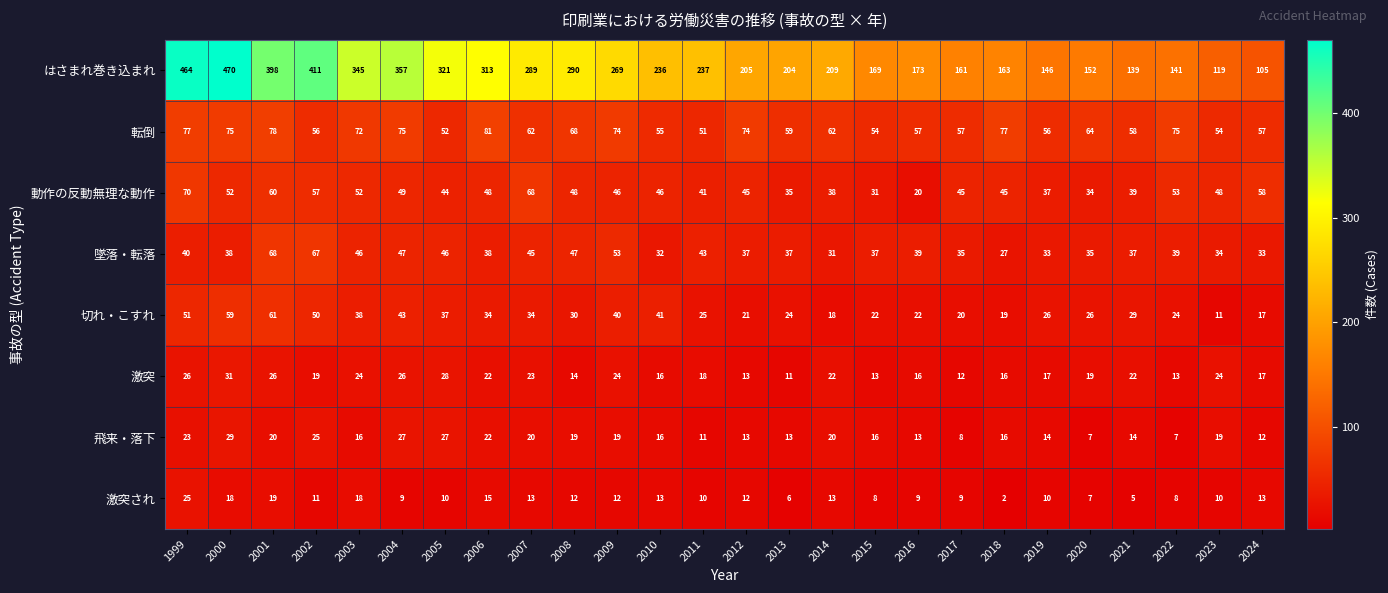

The value of 転倒 at 1999 is 77. True or false?

True